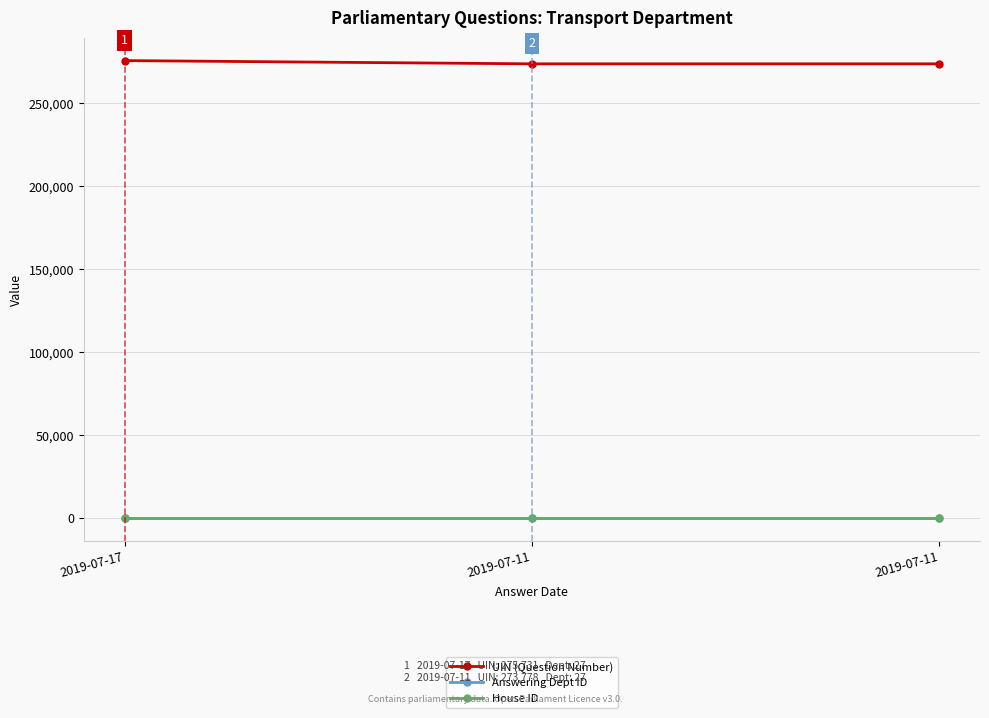

How many distinct data groups are displayed?

3